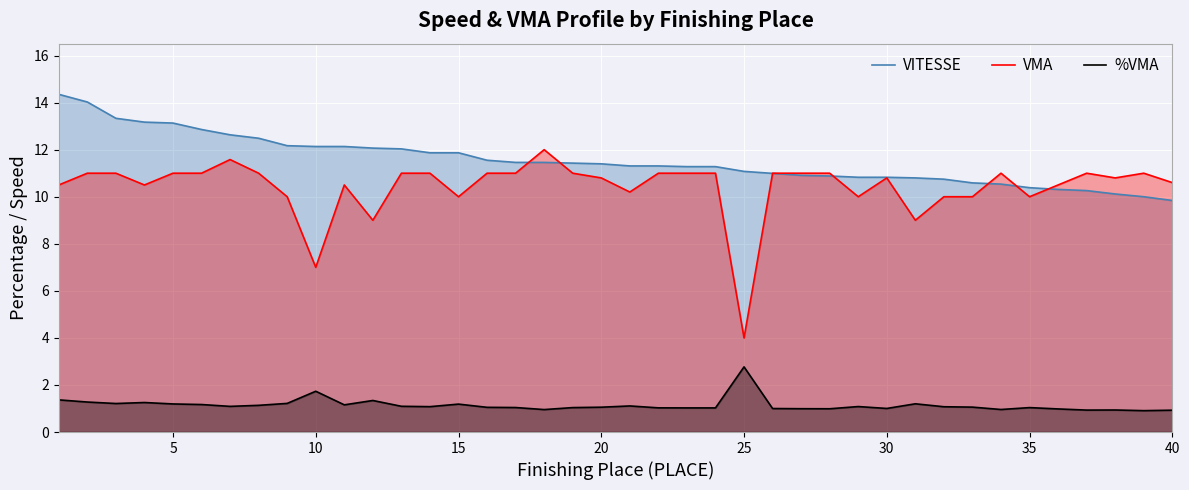

How many lines are shown in the chart?

3